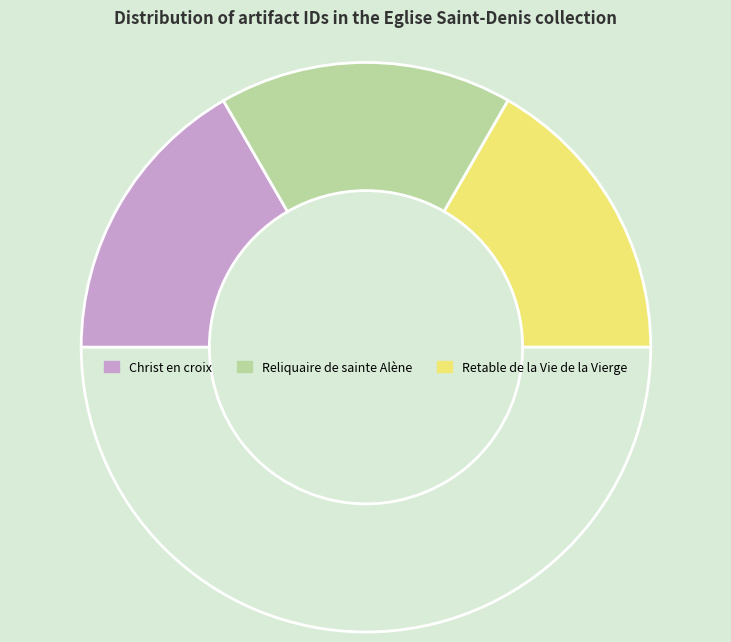

How many slices are in this pie chart?

4